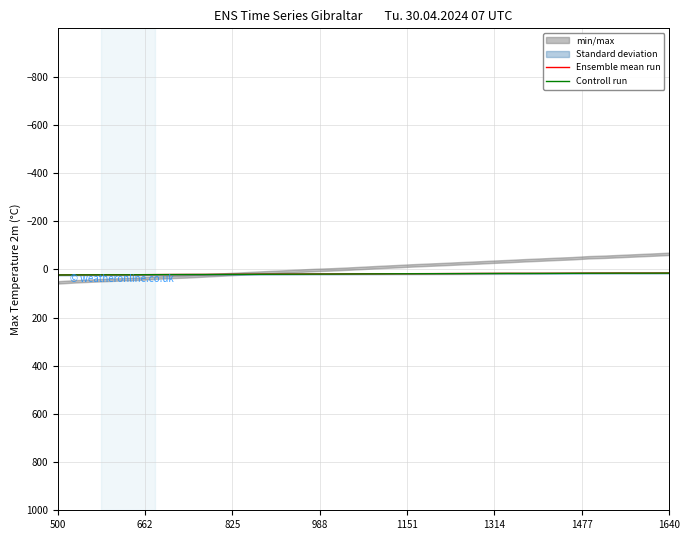

What is the sum of all Controll run values?

755.2